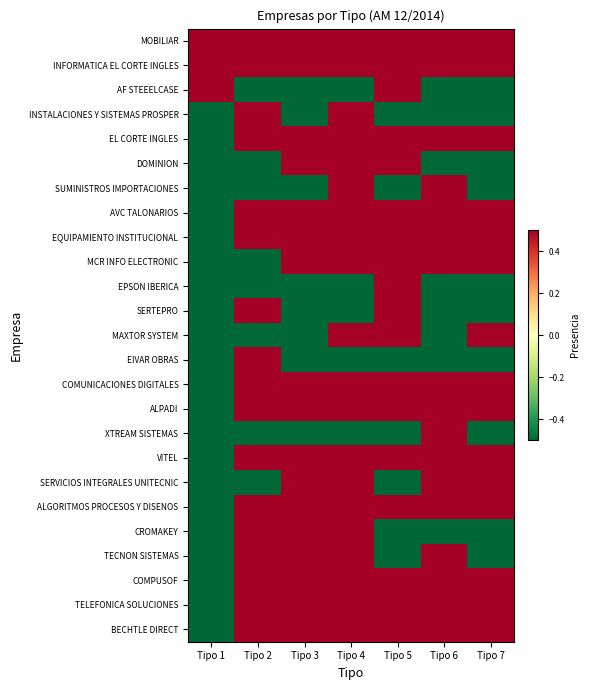

What is the maximum value shown in the chart?

0.5